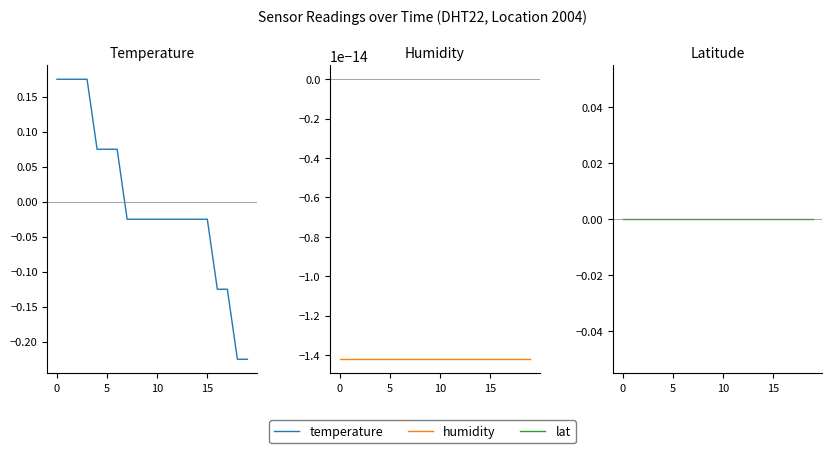

Reading left to right, what are all the values shown in this chart?

temperature: 0.2	0.2	0.2	0.2	0.1	0.1	0.1	-0.0	-0.0	-0.0	-0.0	-0.0	-0.0	-0.0	-0.0	-0.0	-0.1	-0.1	-0.2	-0.2
humidity: -0.0	-0.0	-0.0	-0.0	-0.0	-0.0	-0.0	-0.0	-0.0	-0.0	-0.0	-0.0	-0.0	-0.0	-0.0	-0.0	-0.0	-0.0	-0.0	-0.0
lat: 0.0	0.0	0.0	0.0	0.0	0.0	0.0	0.0	0.0	0.0	0.0	0.0	0.0	0.0	0.0	0.0	0.0	0.0	0.0	0.0